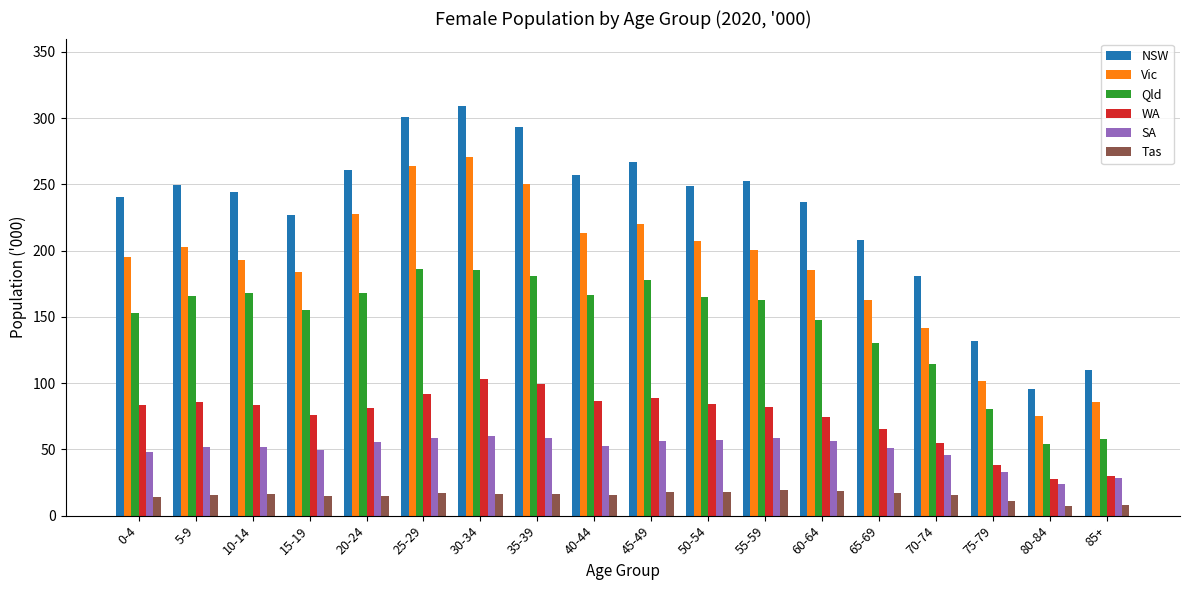

Which series has the largest total across all categories?

NSW